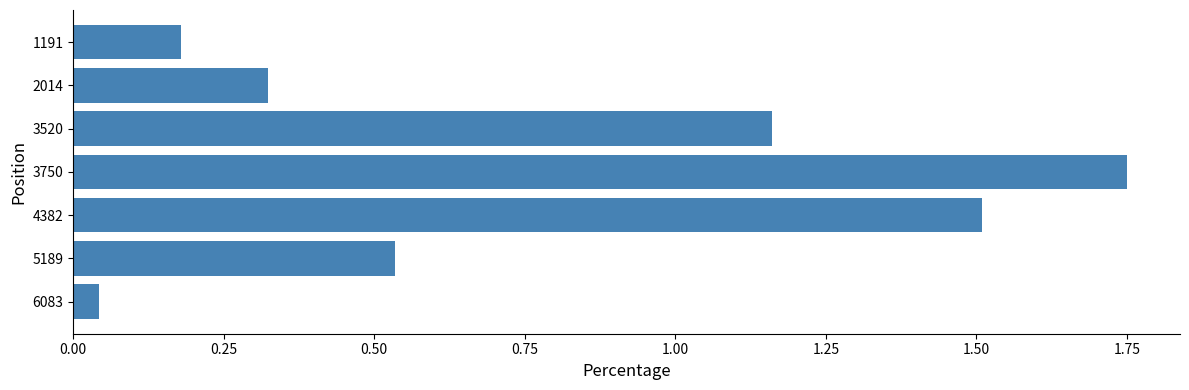

Which category has the lowest value across all series?

6083